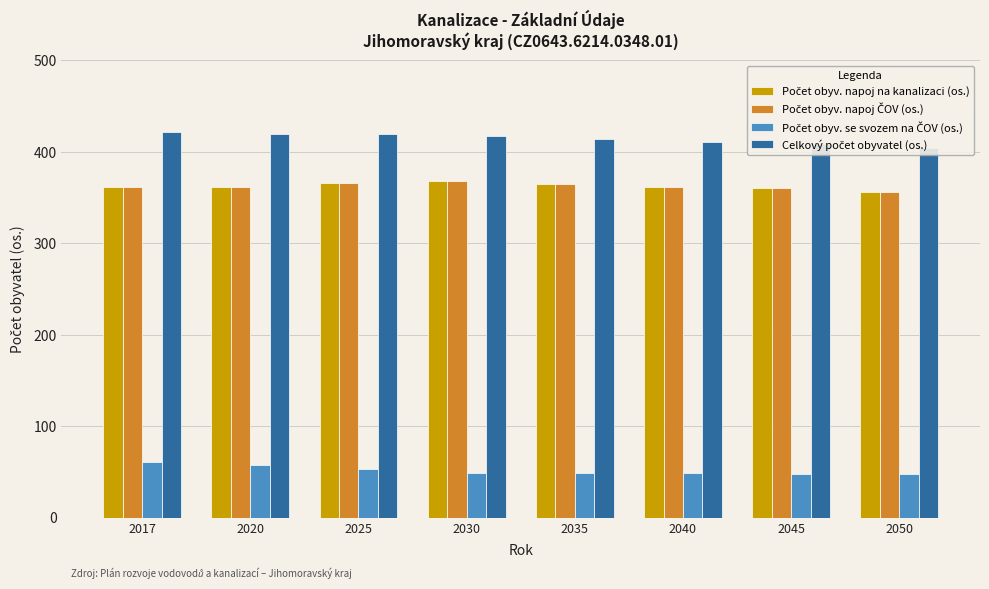

Which series changed the most between 2020 and 2040?

Počet obyv. se svozem na ČOV (os.)